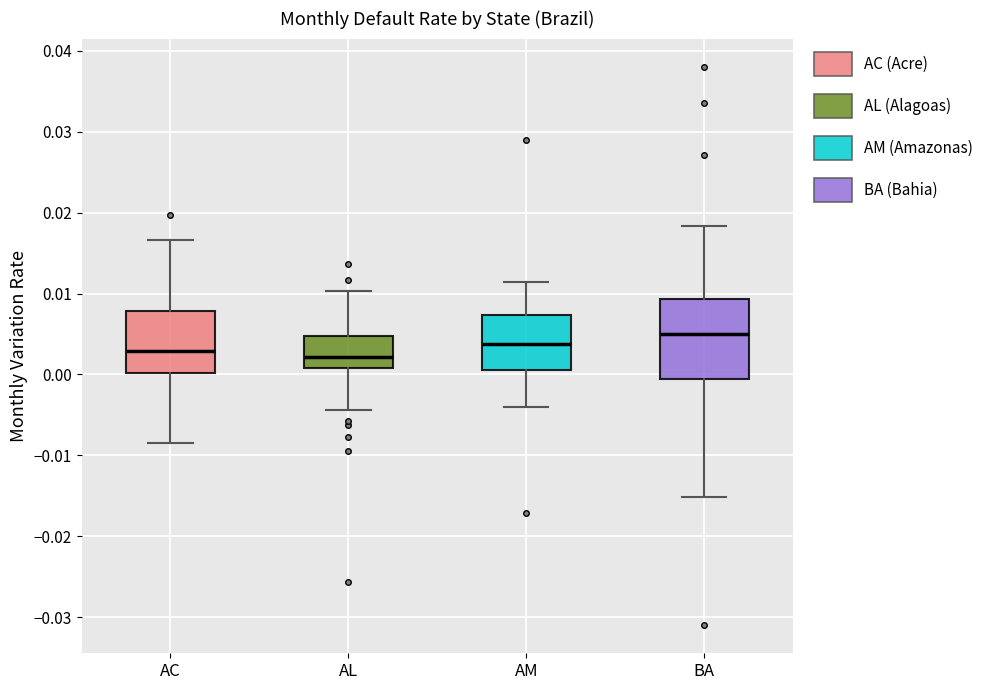

Reading left to right, transcribe this box plot: for each box, give where its median line is, the range the box spans, and where its two whiskers end, as read against the y-axis. The values are not printed on the chart, so give them approximately, as read against the axis.

AC: median 0.003, box 0.000 to 0.008, whiskers -0.008 to 0.017
AL: median 0.002, box 0.001 to 0.005, whiskers -0.004 to 0.010
AM: median 0.004, box 0.001 to 0.007, whiskers -0.004 to 0.011
BA: median 0.005, box -0.001 to 0.009, whiskers -0.015 to 0.018